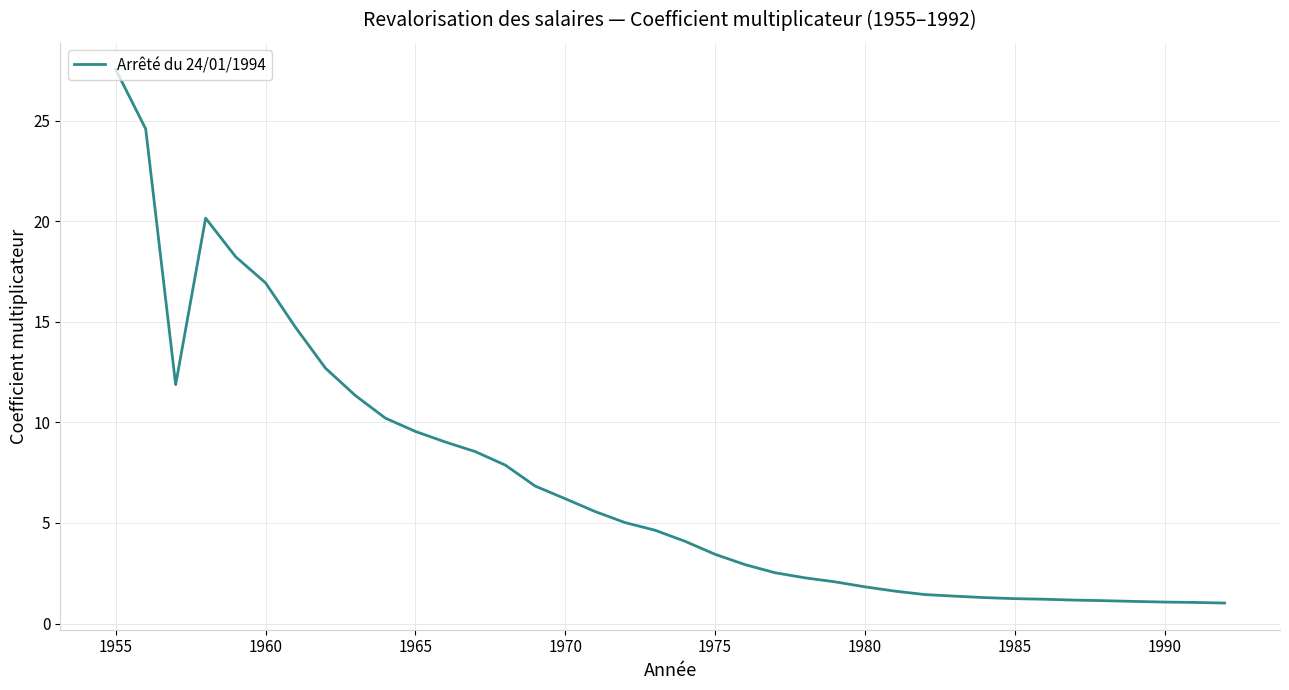

Count the number of data series in this chart.

1